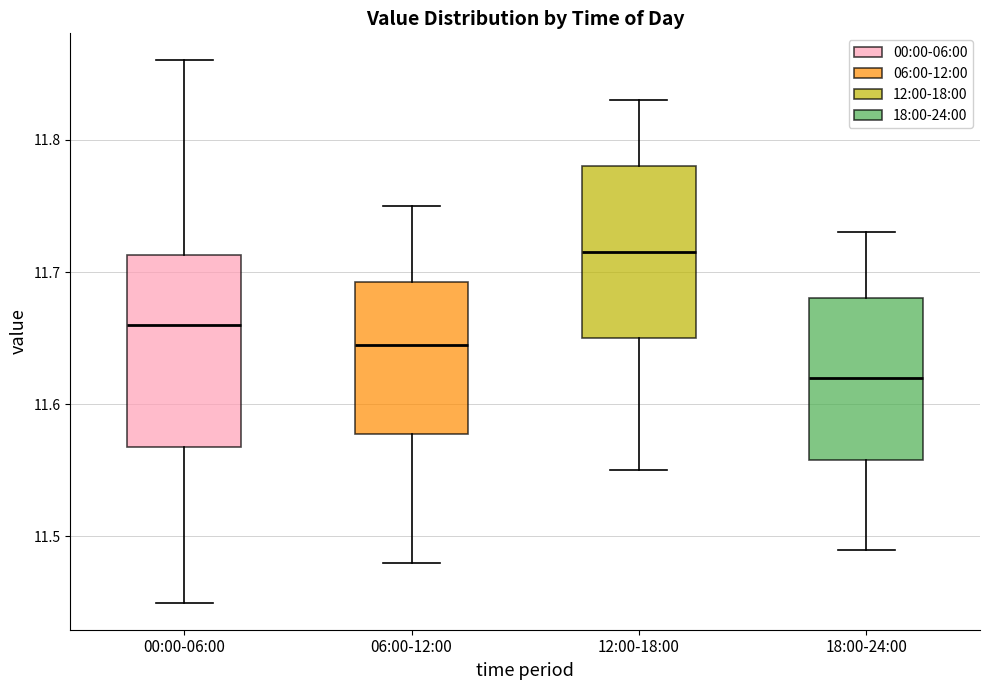

Which box's median line is the highest?

12:00-18:00